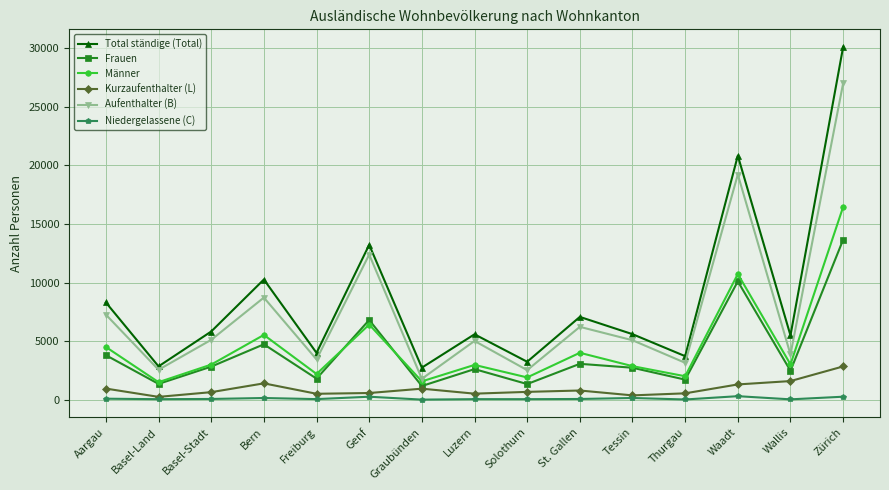

What is the value of the Kurzaufenthalter (L) point at the 15th from the left?

2840